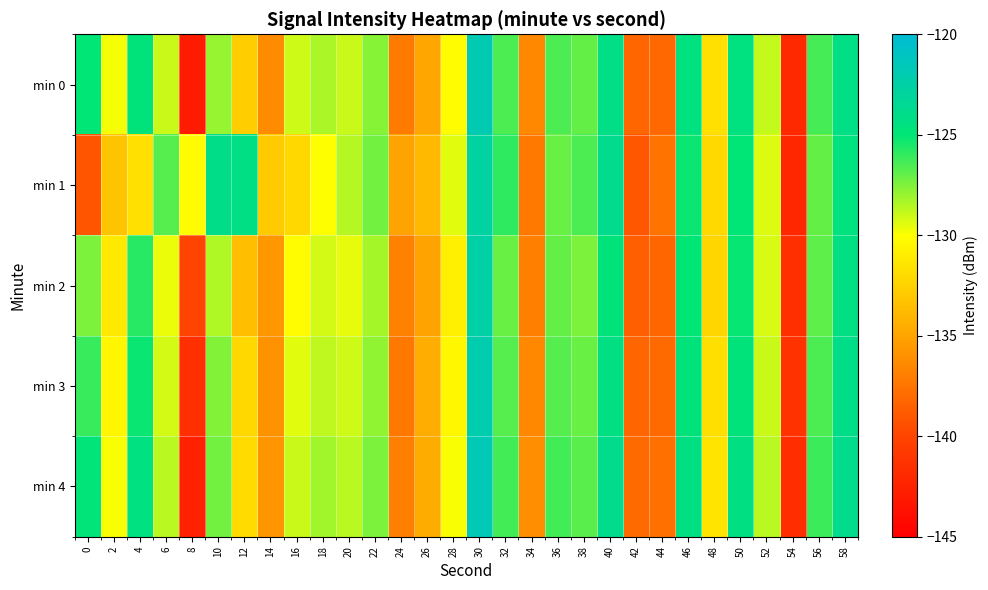

Count the number of categories in the chart.

30